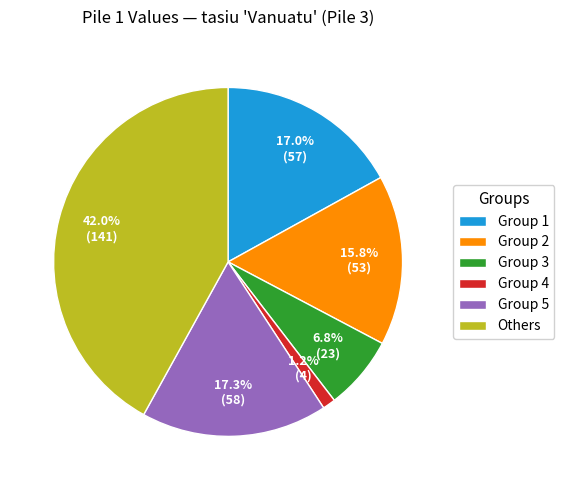

Is there a majority slice in this chart?

No